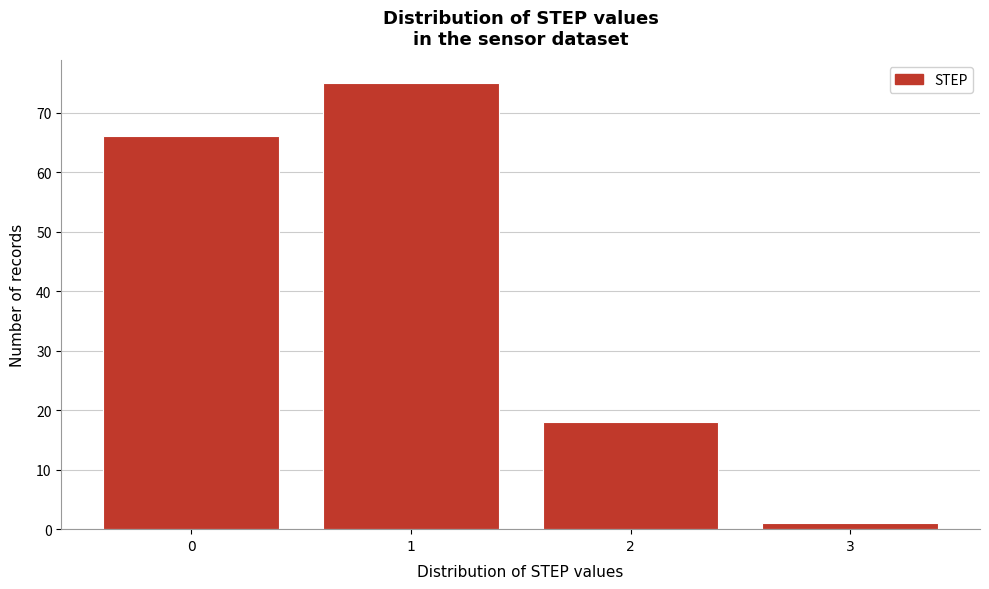

Reading left to right, what are all the values shown in this chart?

66	75	18	1